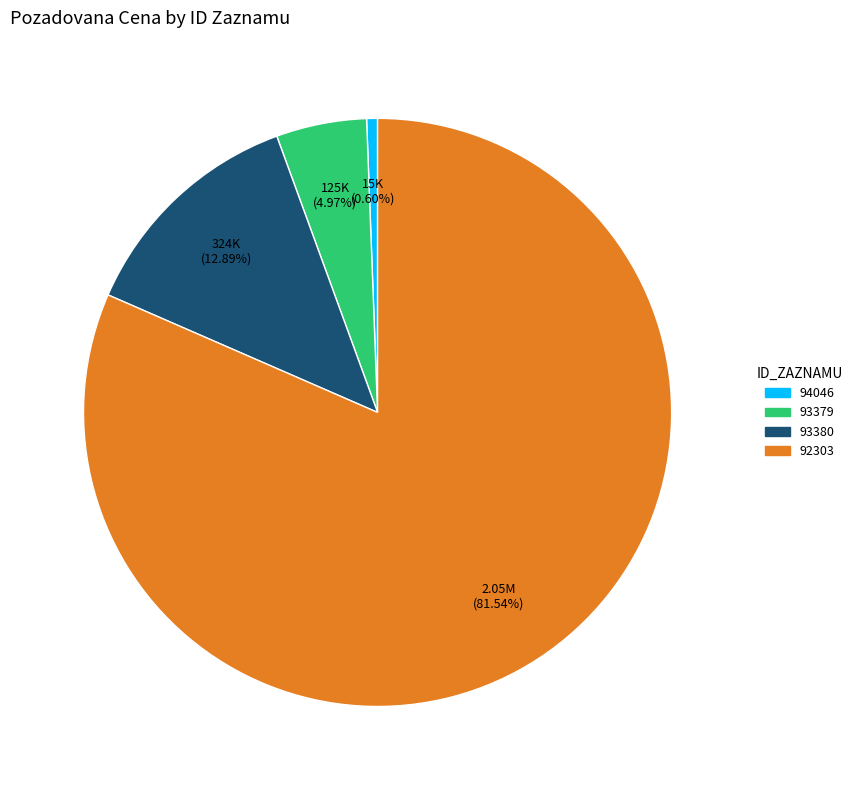

Which category has the biggest portion of the pie?

92303